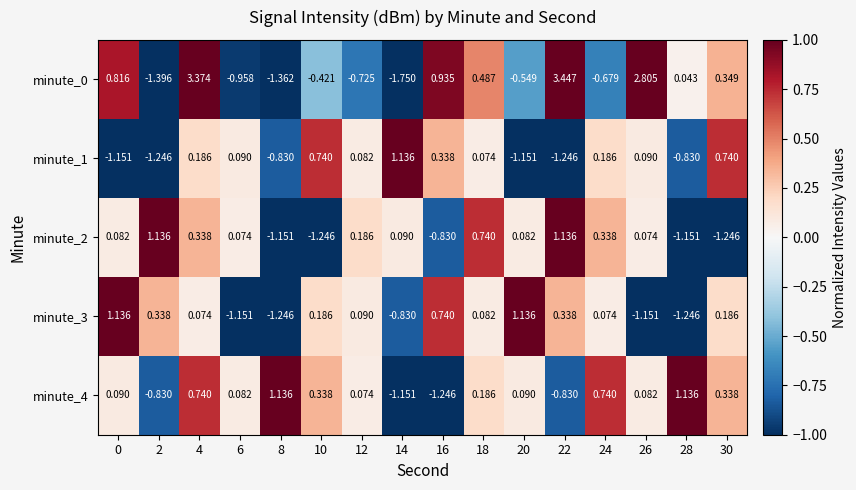

What is the difference between the highest and lowest values at 6?

1.2